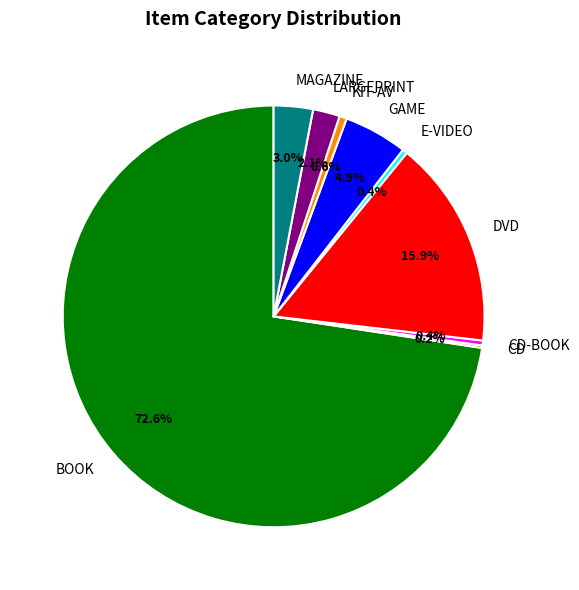

Combined, do LARGEPRINT and DVD account for over 50%?

No